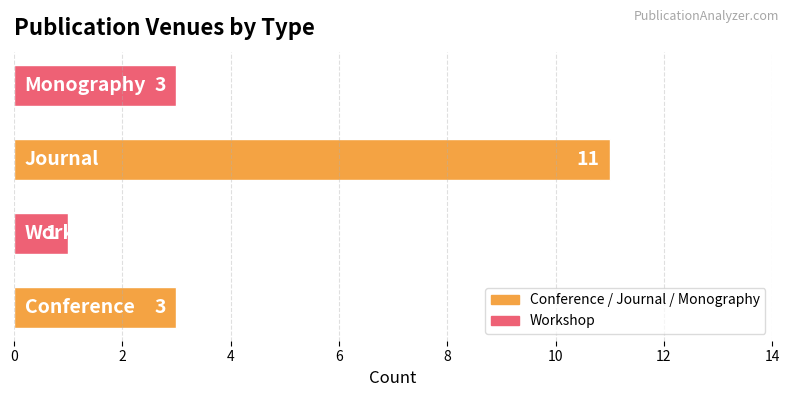

How many distinct data groups are displayed?

1